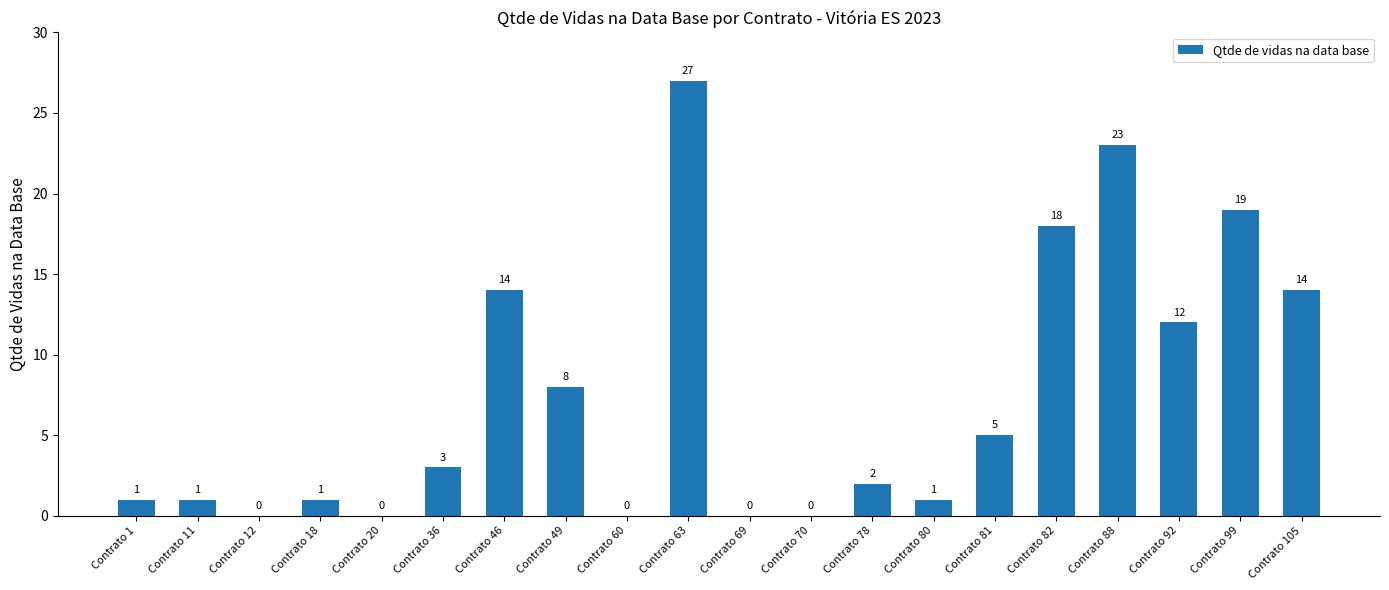

True or false: the data shows 0 at Contrato 70.

True